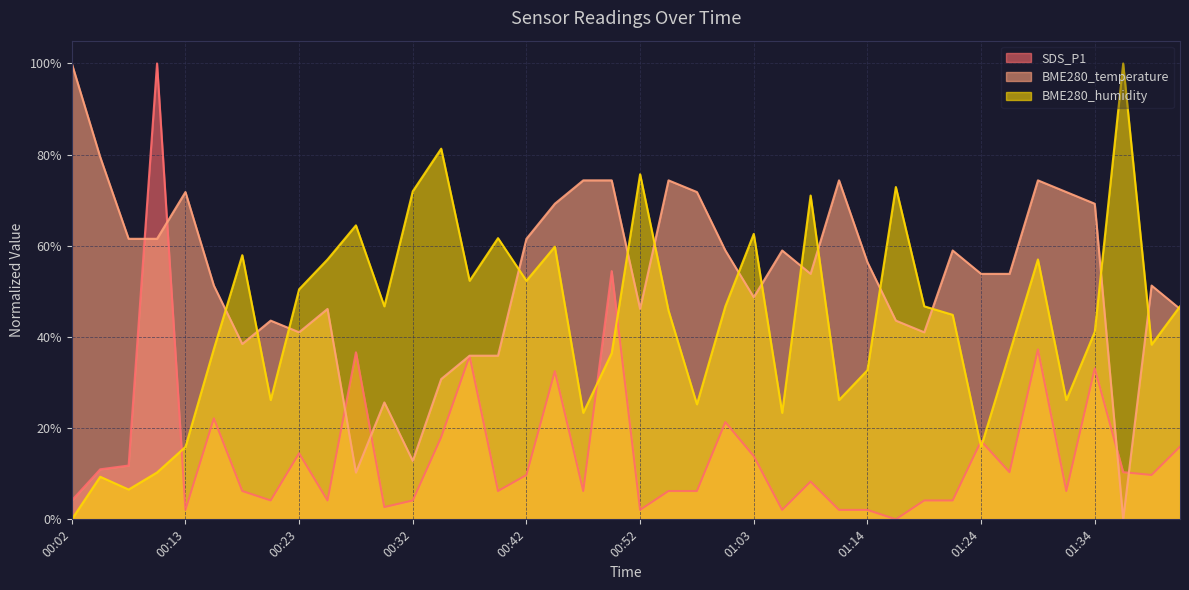

What is the difference between the maximum and minimum values in the BME280_temperature series?

100.0